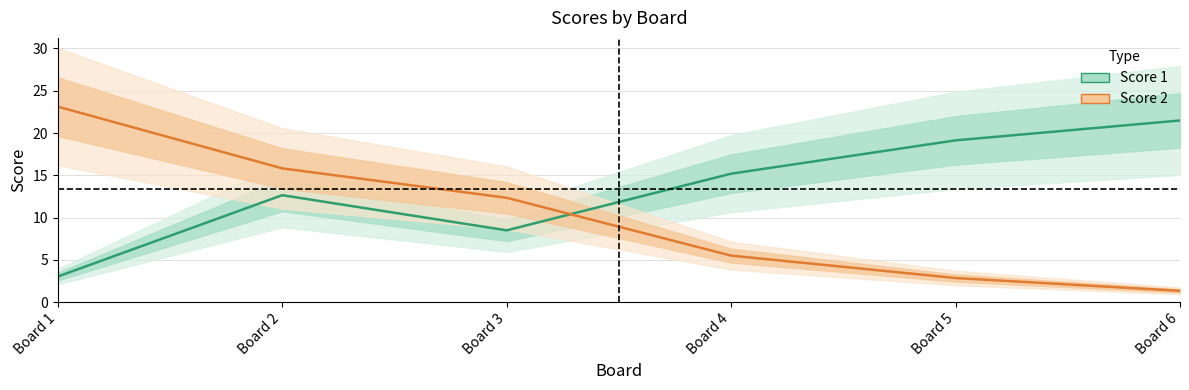

Is it true that Score 2 equals 5.5 at Board 4?

True